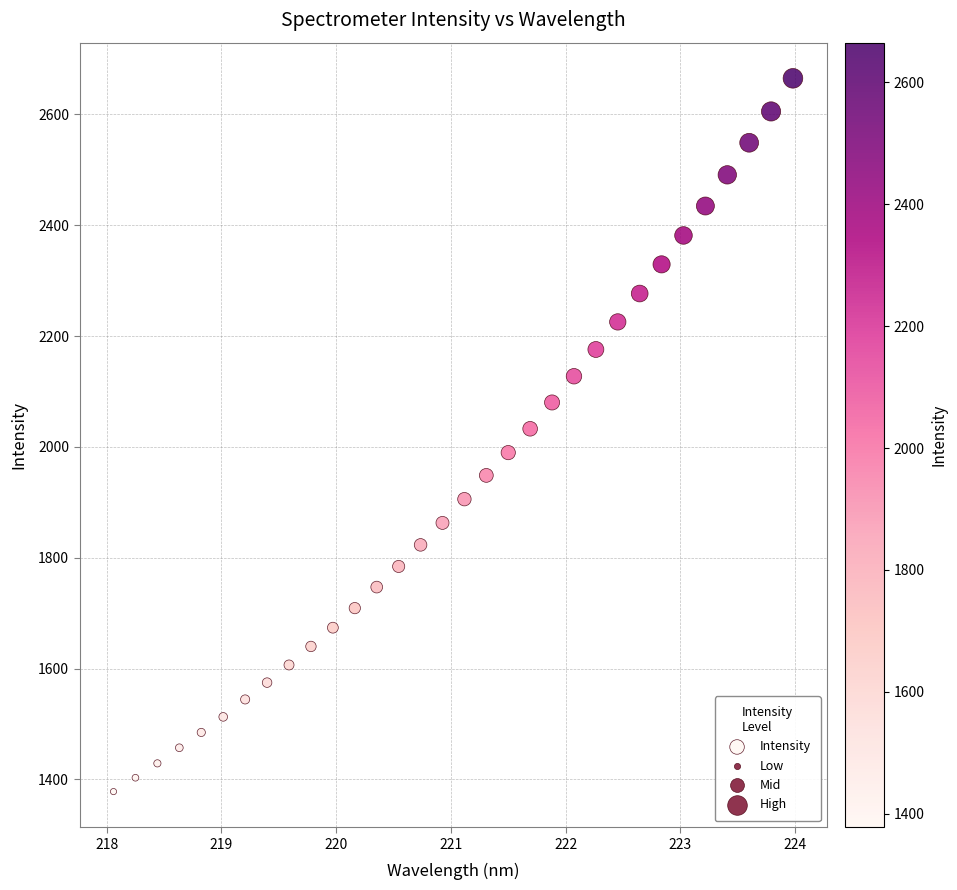

What is the range of X values (max minus min)?

5.9